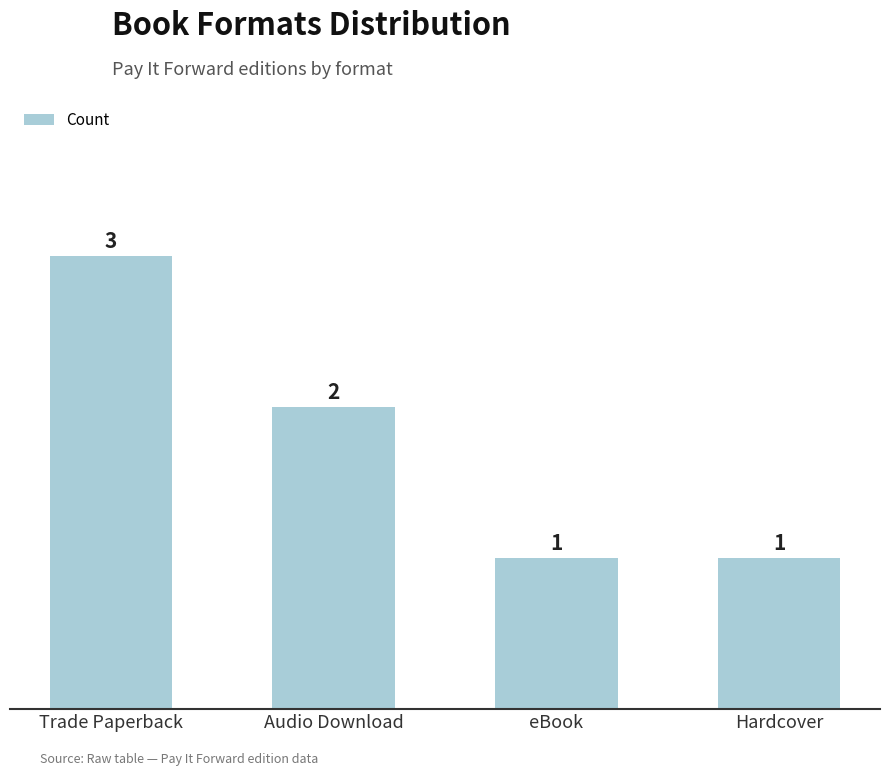

What is the label of the 2nd bar from the left?

Audio Download